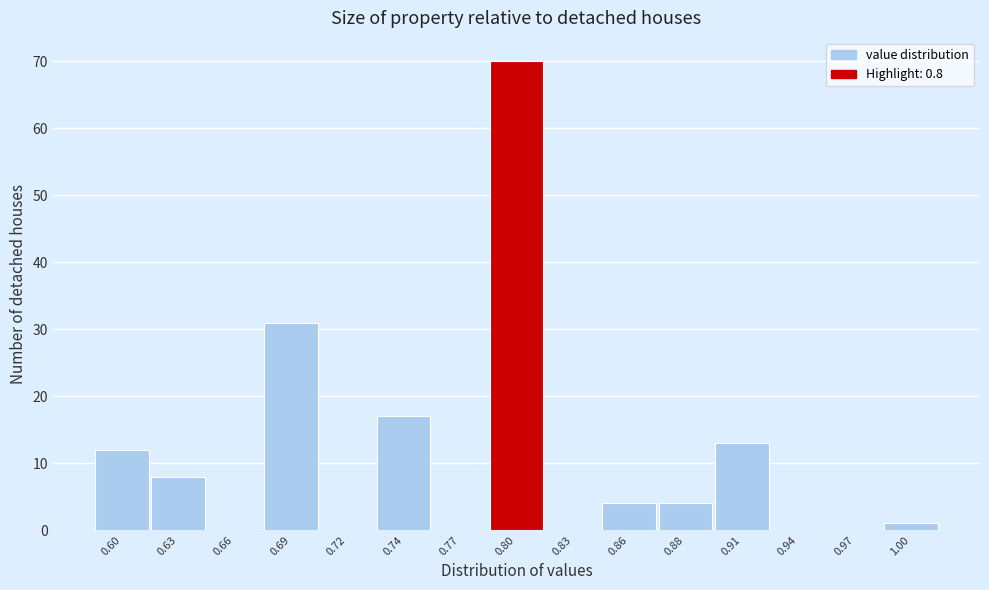

How tall is the bar that spans 0.870 to 0.898 on the x-axis? Neither the bar edges nor the heights are printed on the chart, so give them approximately, as read against the axes.

4